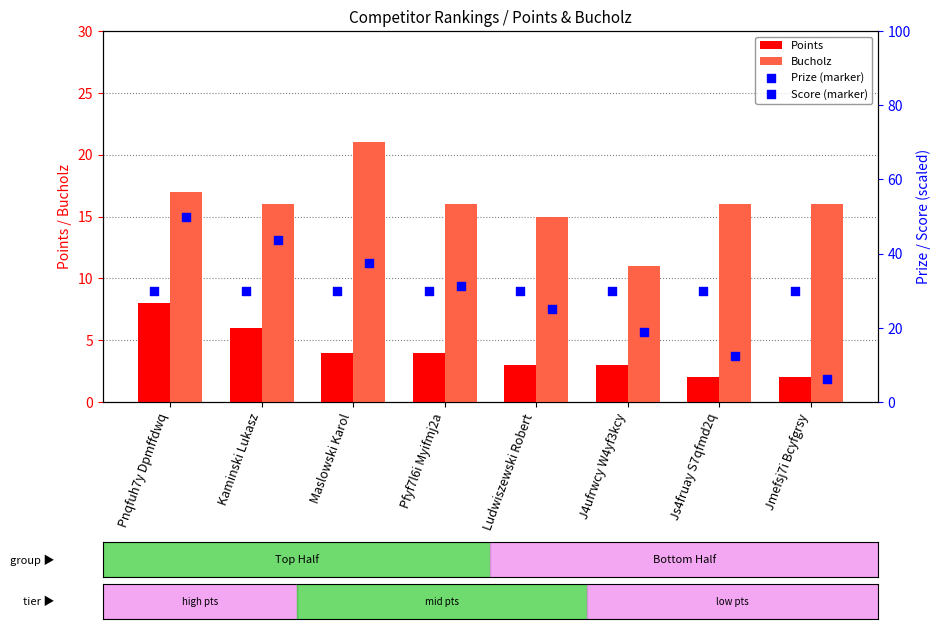

Which series has the widest spread of Y values?

Score (marker)